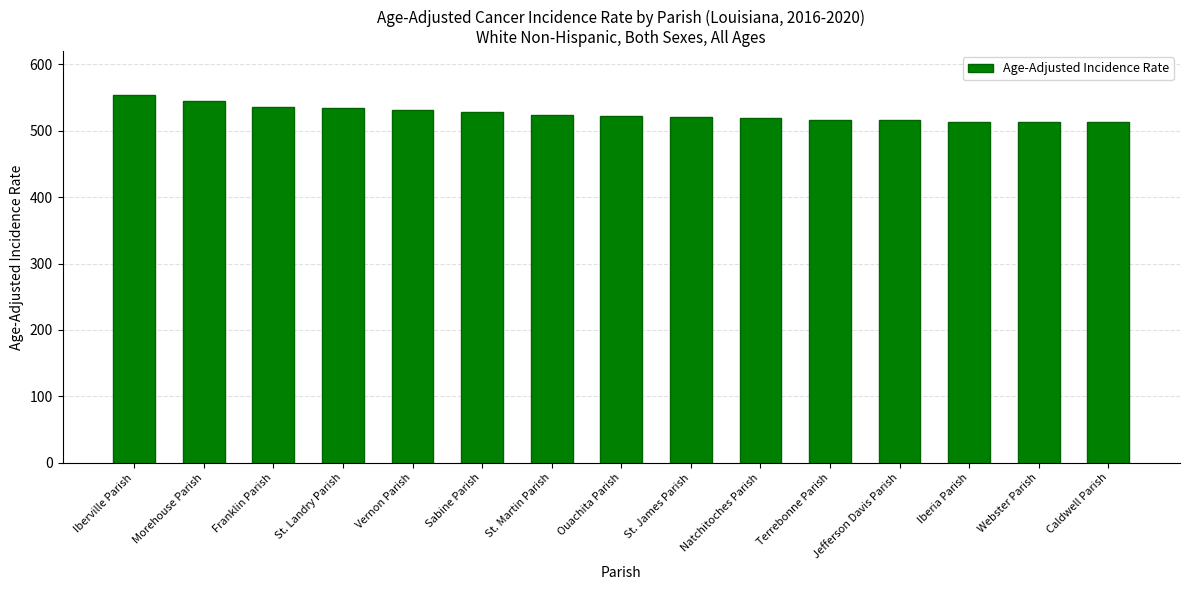

Are the bars horizontal?

No